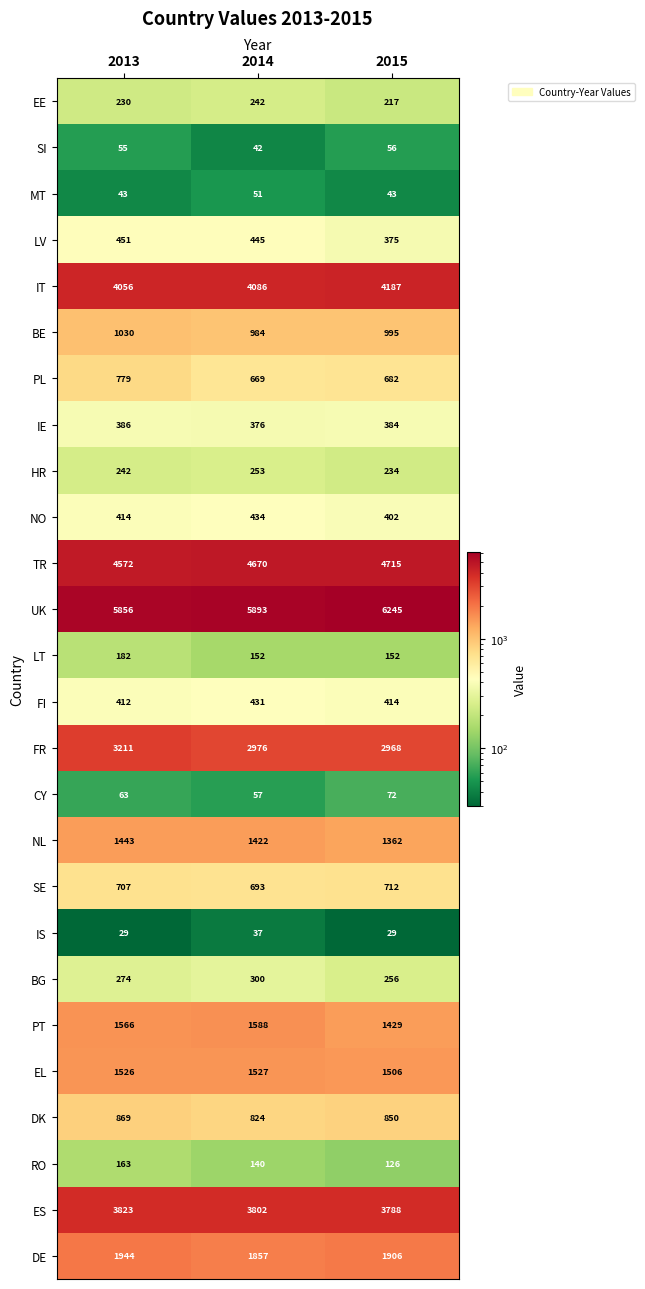

What is the minimum value for SE?

693